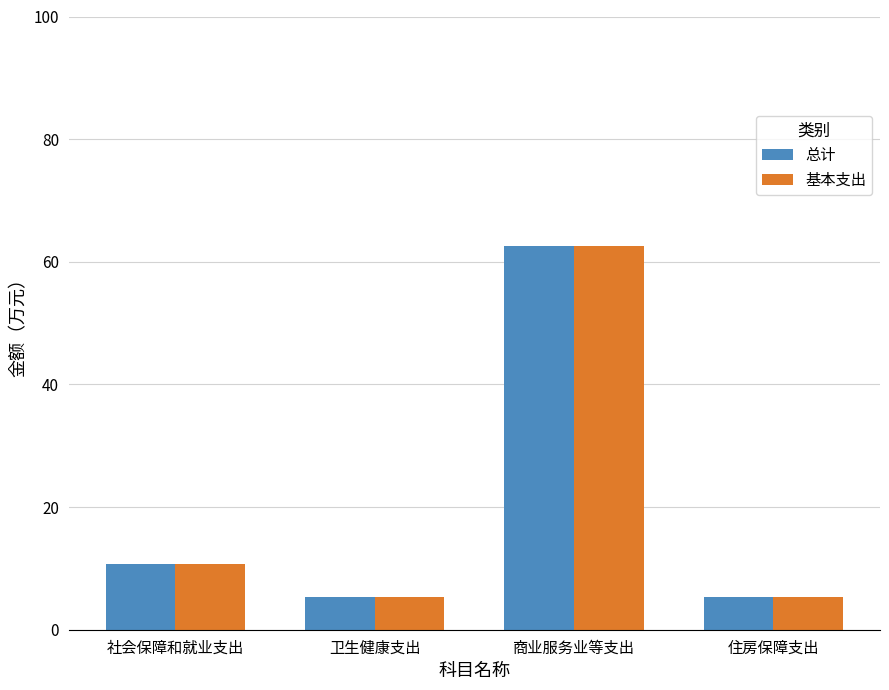

Is it true that 基本支出 equals 103.0 at 商业服务业等支出?

False